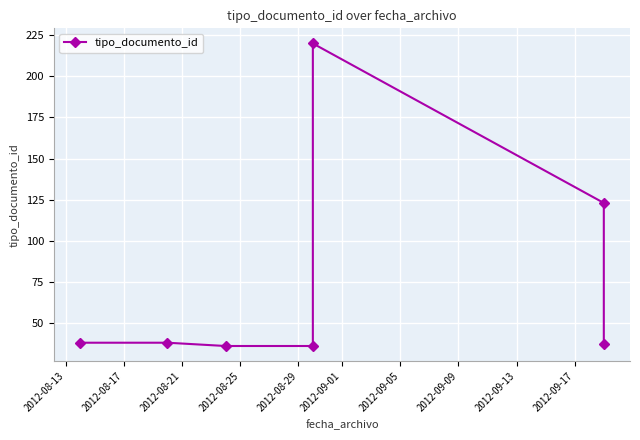

At which category does the data reach its first local peak?

2012-08-29